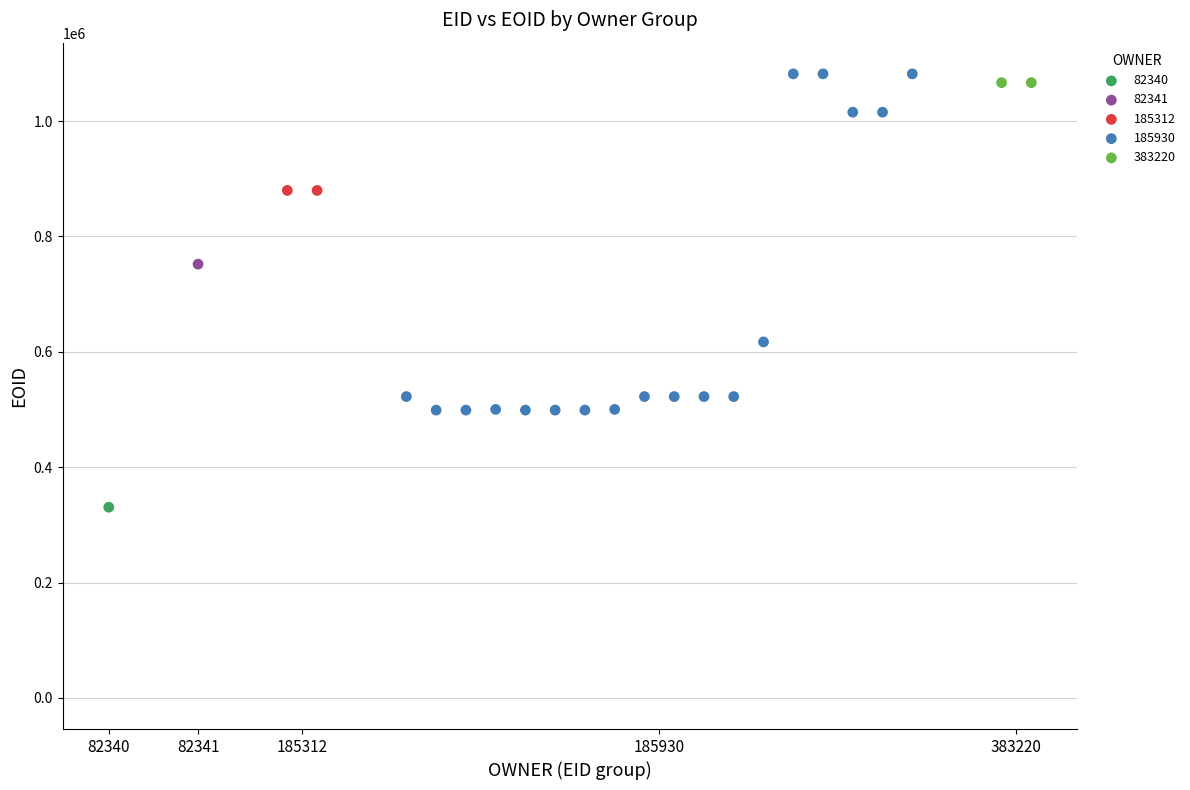

What are all the series names shown in the legend?

82340, 82341, 185312, 185930, 383220